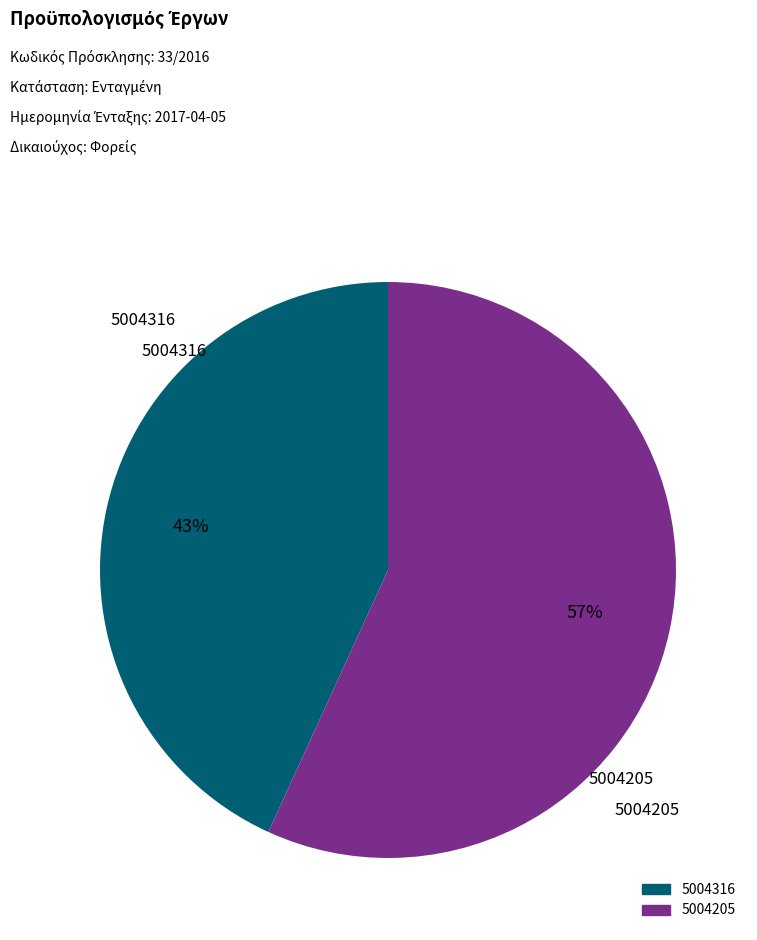

Is it true that 5004316 is 43% of the pie?

True